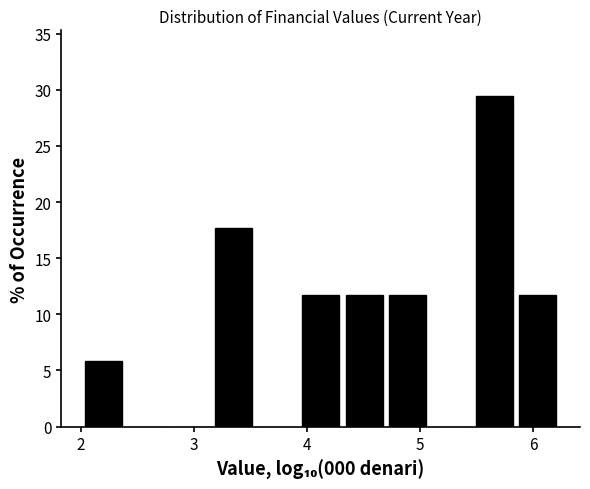

Around what value on the x-axis is the tallest bar? Give the approximate position of its centre, as read against the axis.

5.7